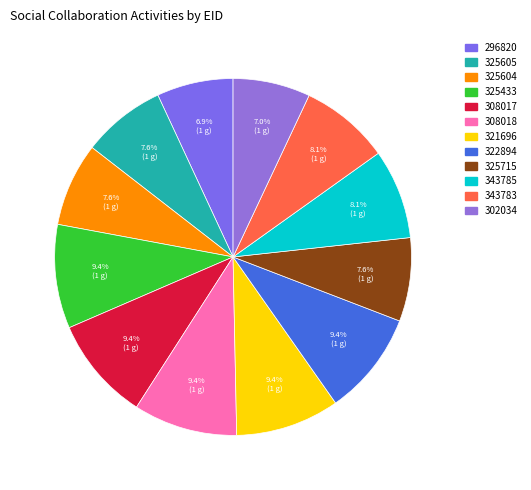

To the nearest percent, what percentage of the pie is 308018?

9%